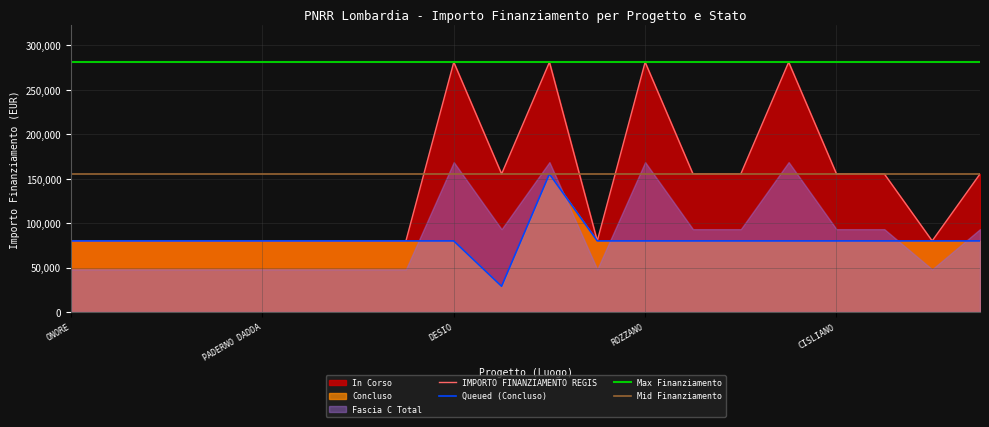

Count the number of categories in the chart.

20